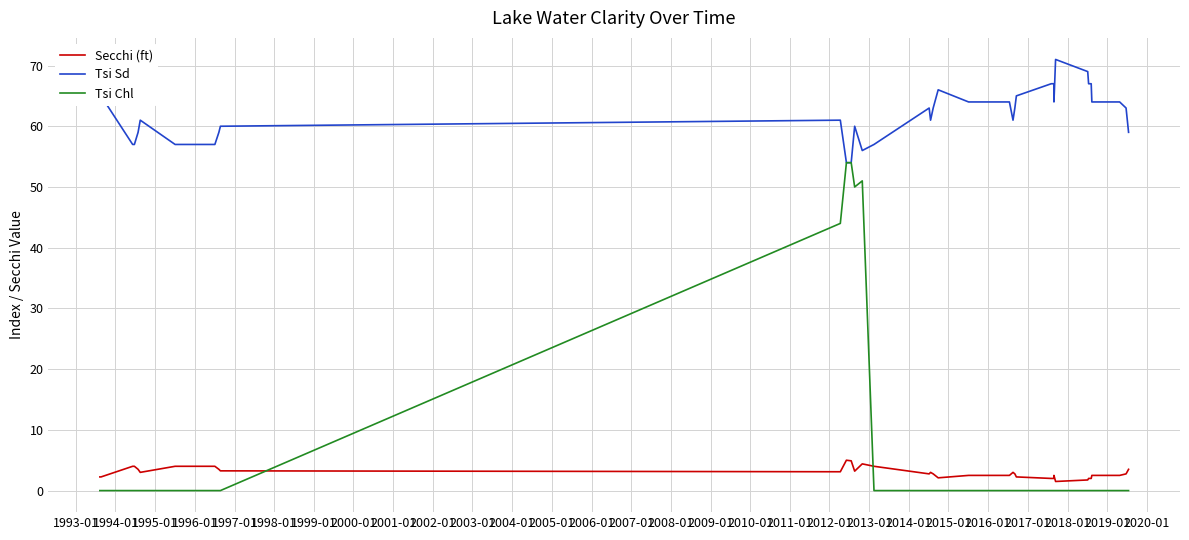

Which series has the largest total across all categories?

Tsi Sd